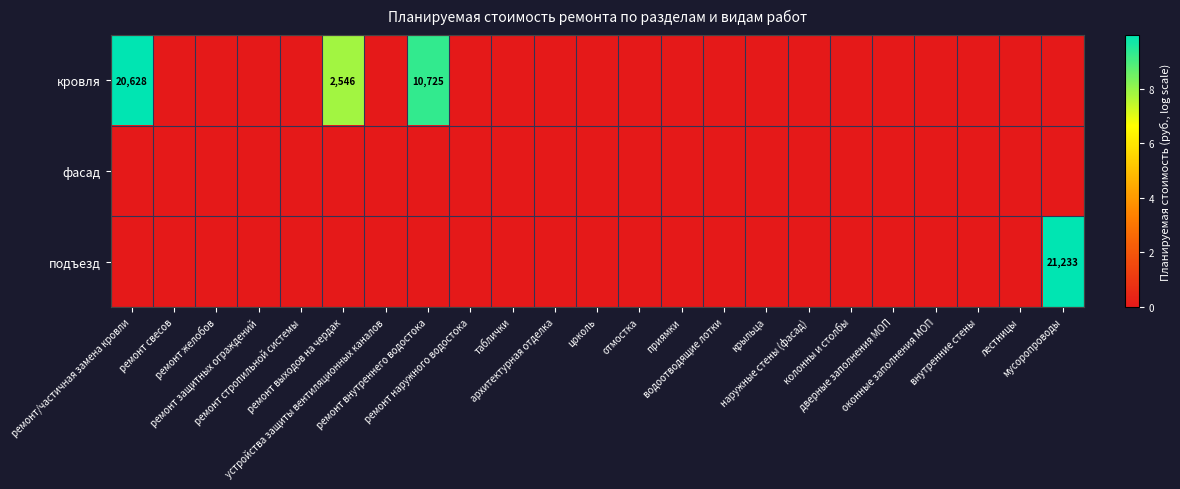

At which category does the chart reach its minimum across all series?

ремонт свесов